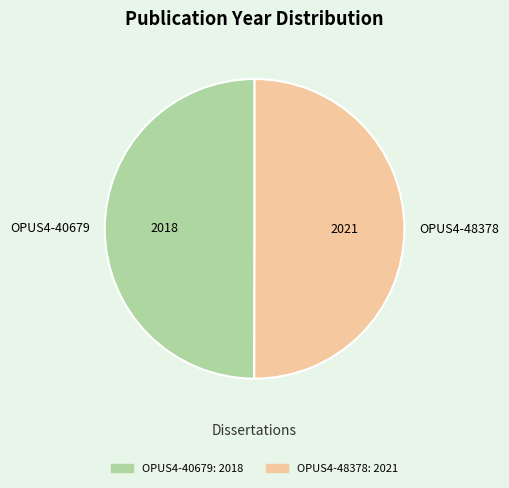

What is the ratio of the value at OPUS4-48378 to the value at OPUS4-40679?

1.0